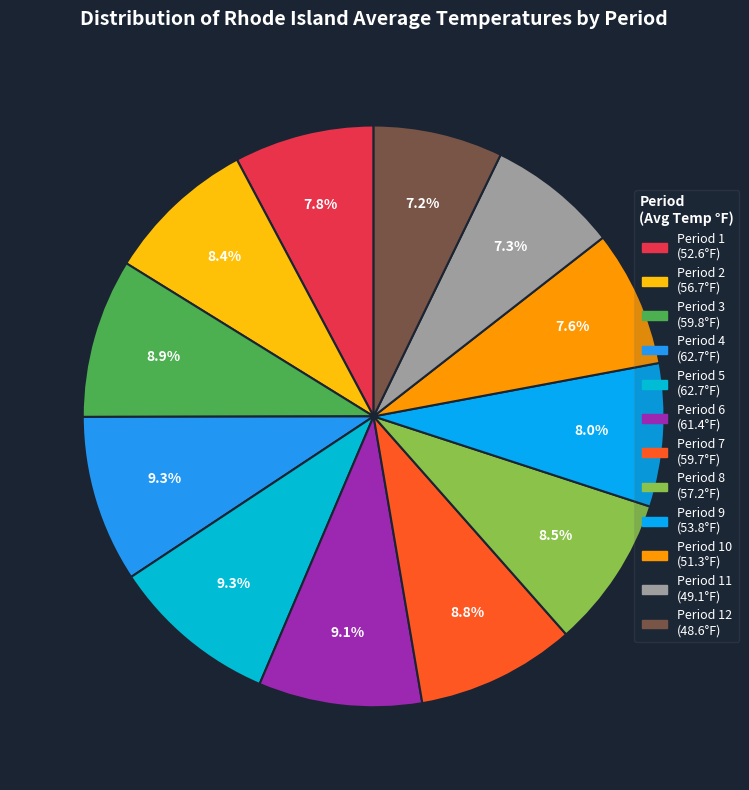

What is the largest slice in the pie chart?

Period 4